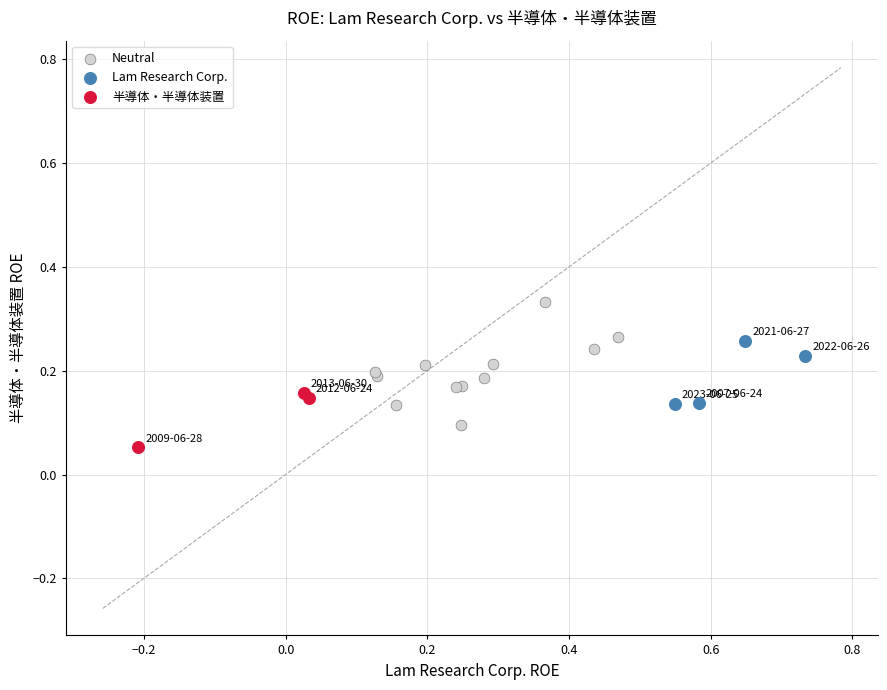

What are all the series names shown in the legend?

Neutral, Lam Research Corp., 半導体・半導体装置